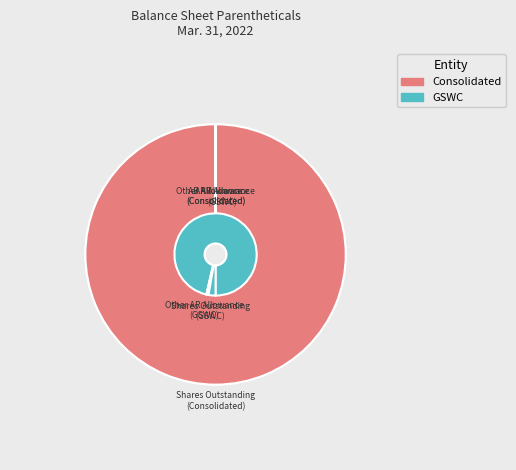

Is the sum of Accounts receivable allowance (Consolidated) and Other accounts receivable allowance (Consolidated) greater than half?

No